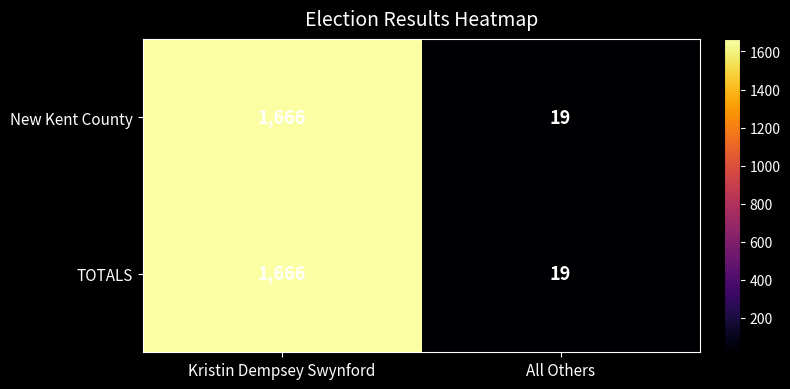

At which category is the sum across all series the highest?

Kristin Dempsey Swynford